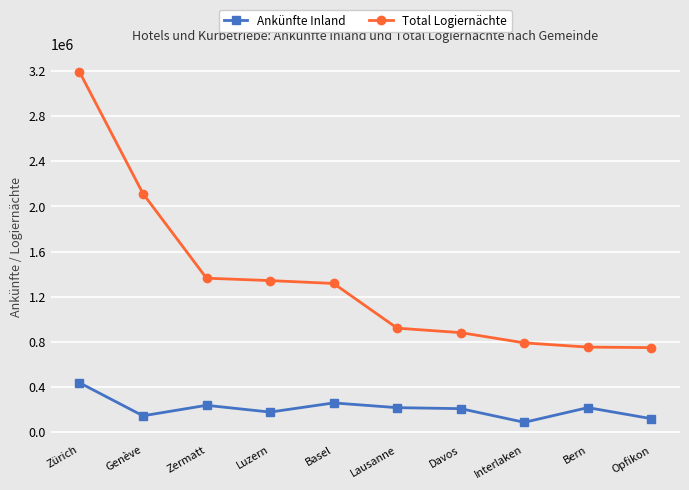

True or false: Total Logiernächte and Ankünfte Inland cross at least once.

False